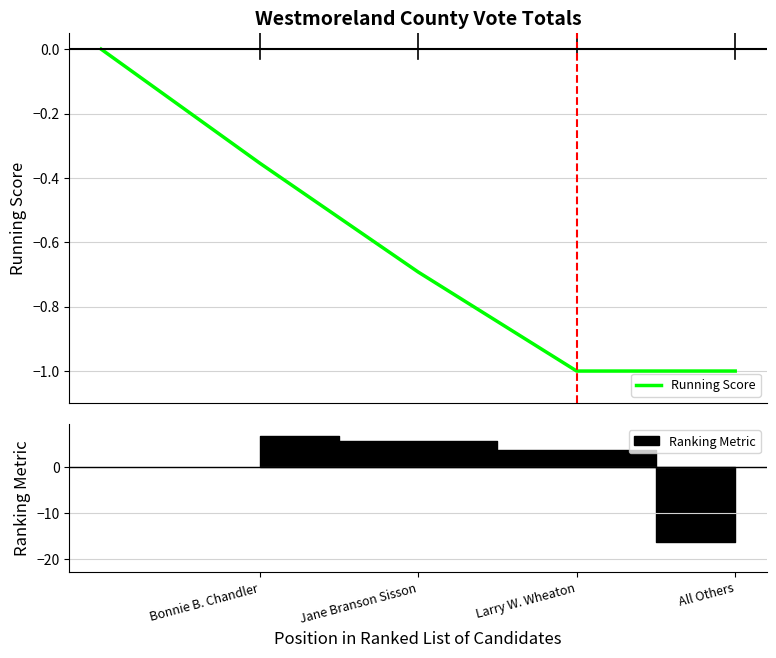

How many data points are less than 0?

4